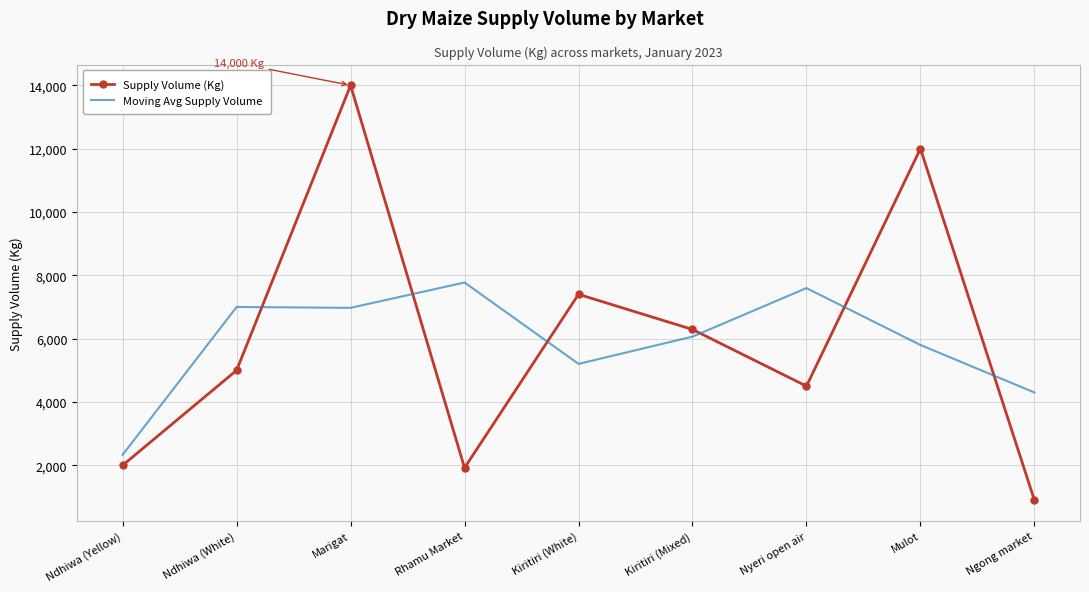

Rank the series by their maximum value, from highest to lowest.

Supply Volume (Kg), Moving Avg Supply Volume